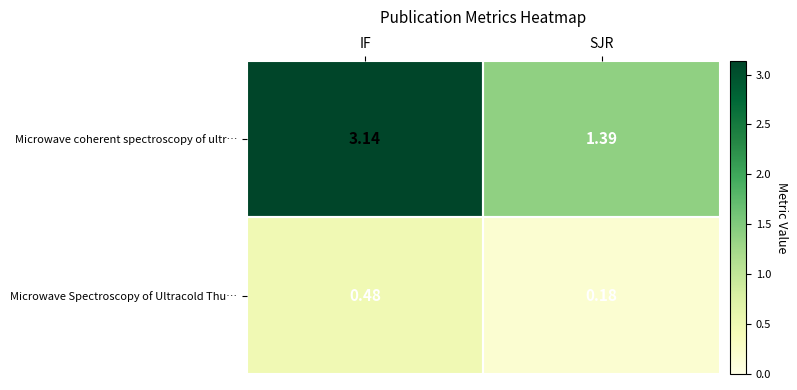

Which category has the highest value across all series?

IF